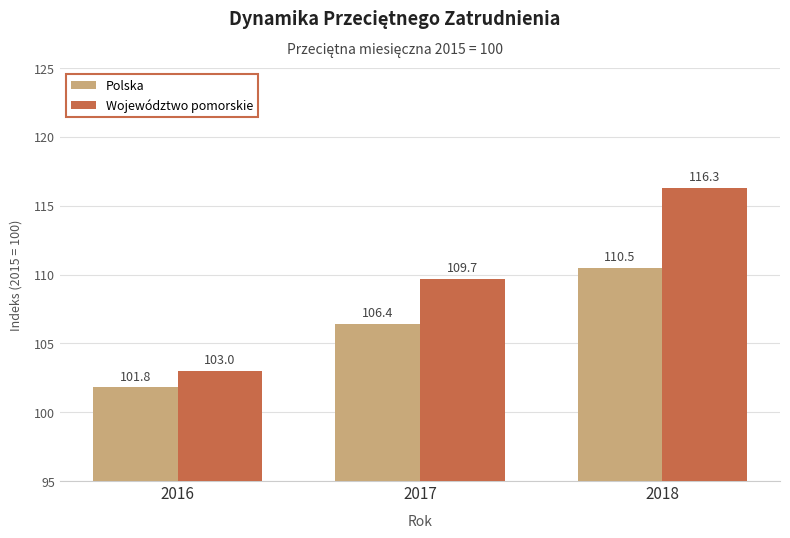

What is the highest value of the Polska series?

110.5